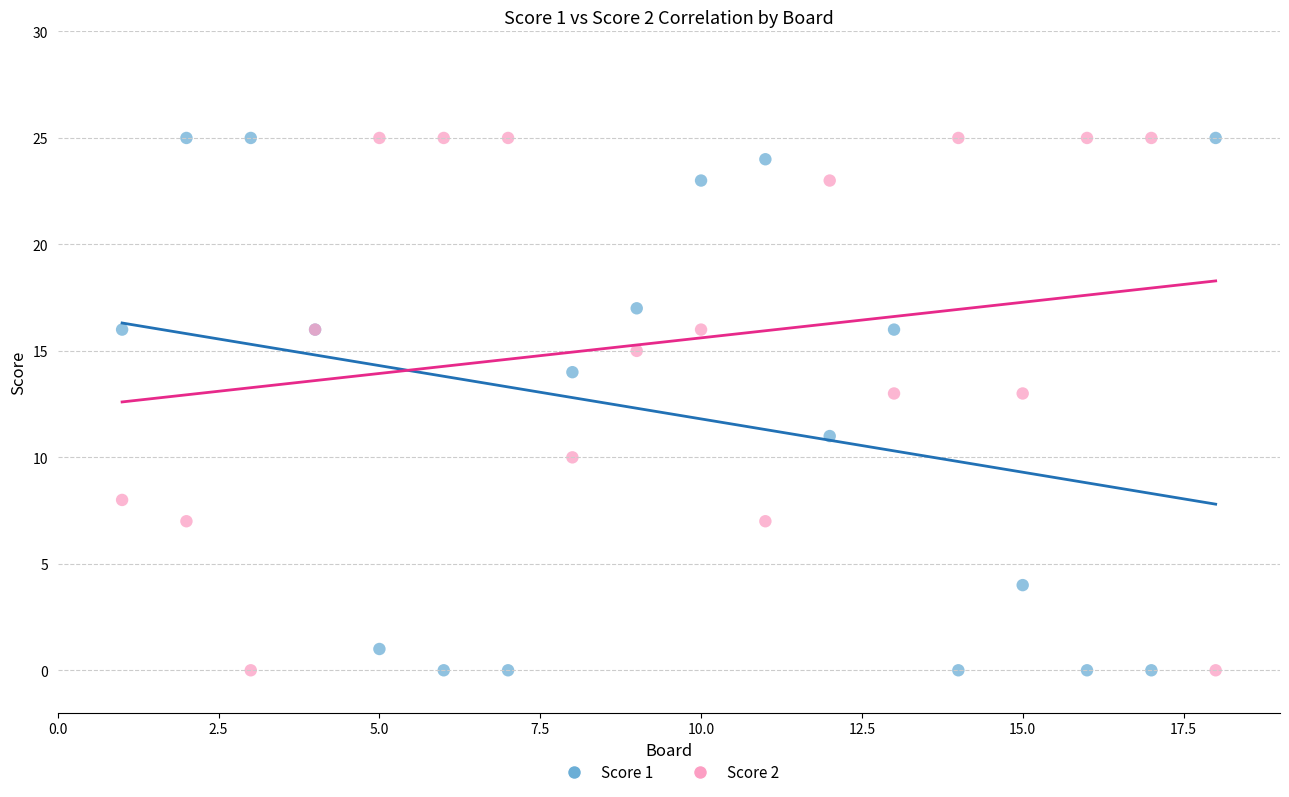

What is the X range (max minus min) for the scatter plot?

17